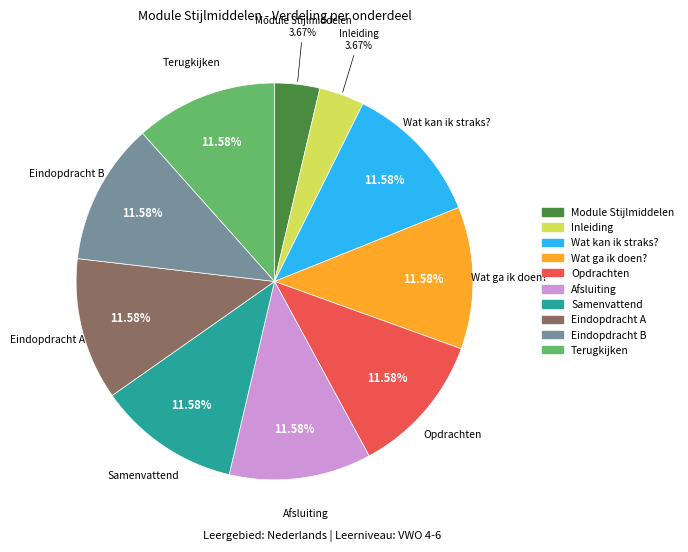

Does any single category account for the majority?

No